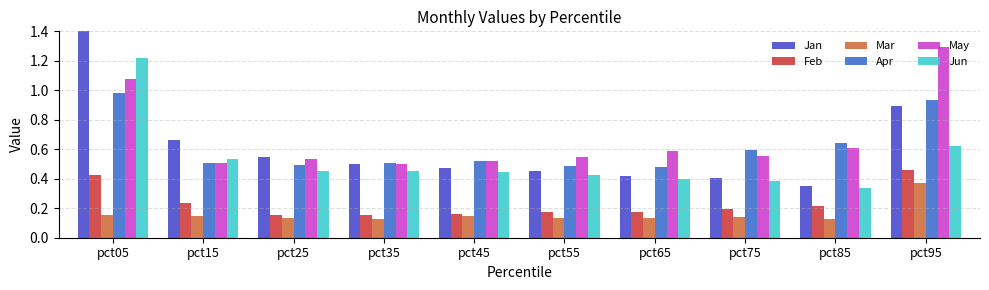

Which series has the largest range (max minus min)?

Jan